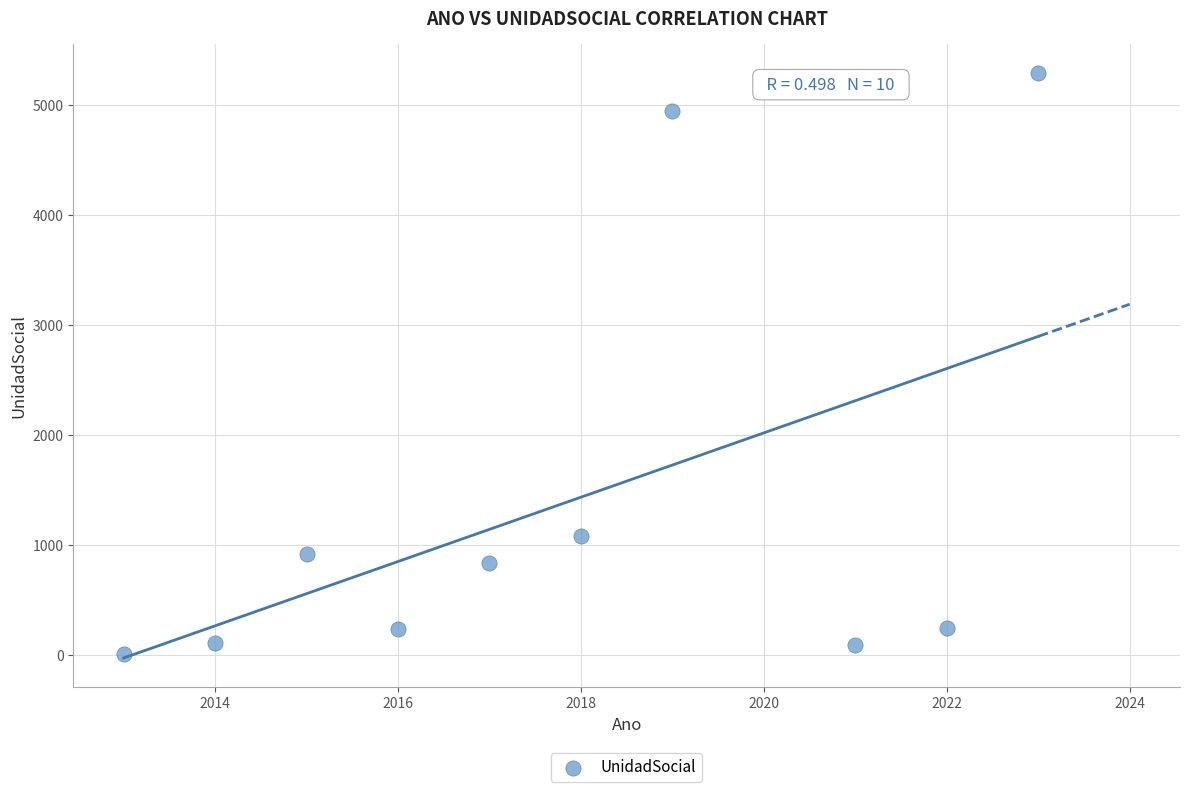

What Y value in the scatter plot is closest to 2649?

1086